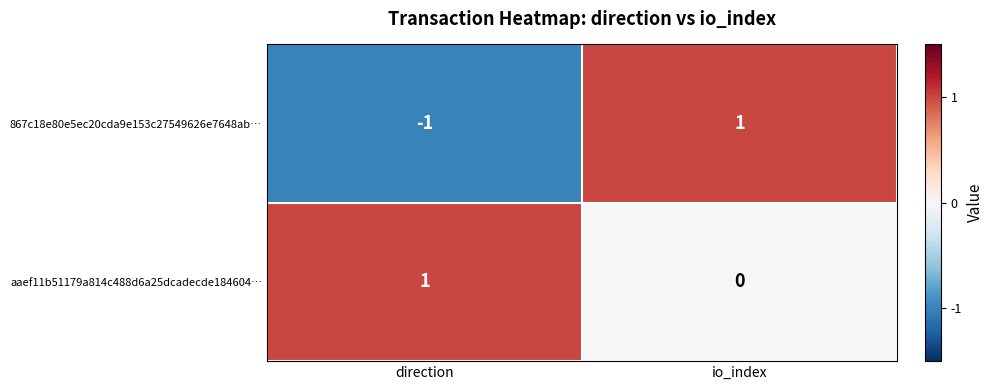

Between direction and io_index, which series saw the biggest shift?

867c18e80e5ec20cda9e153c27549626e7648ab…